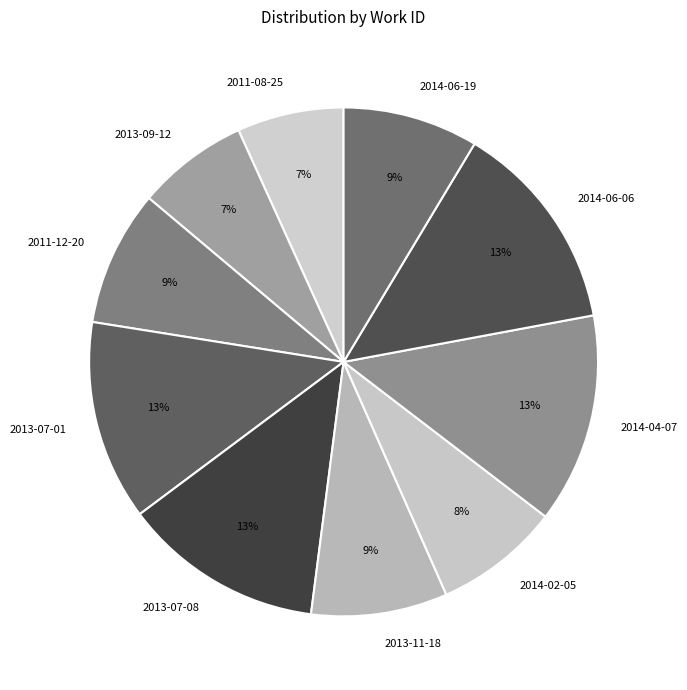

The 2014-06-06 slice represents 23% of the pie. True or false?

False